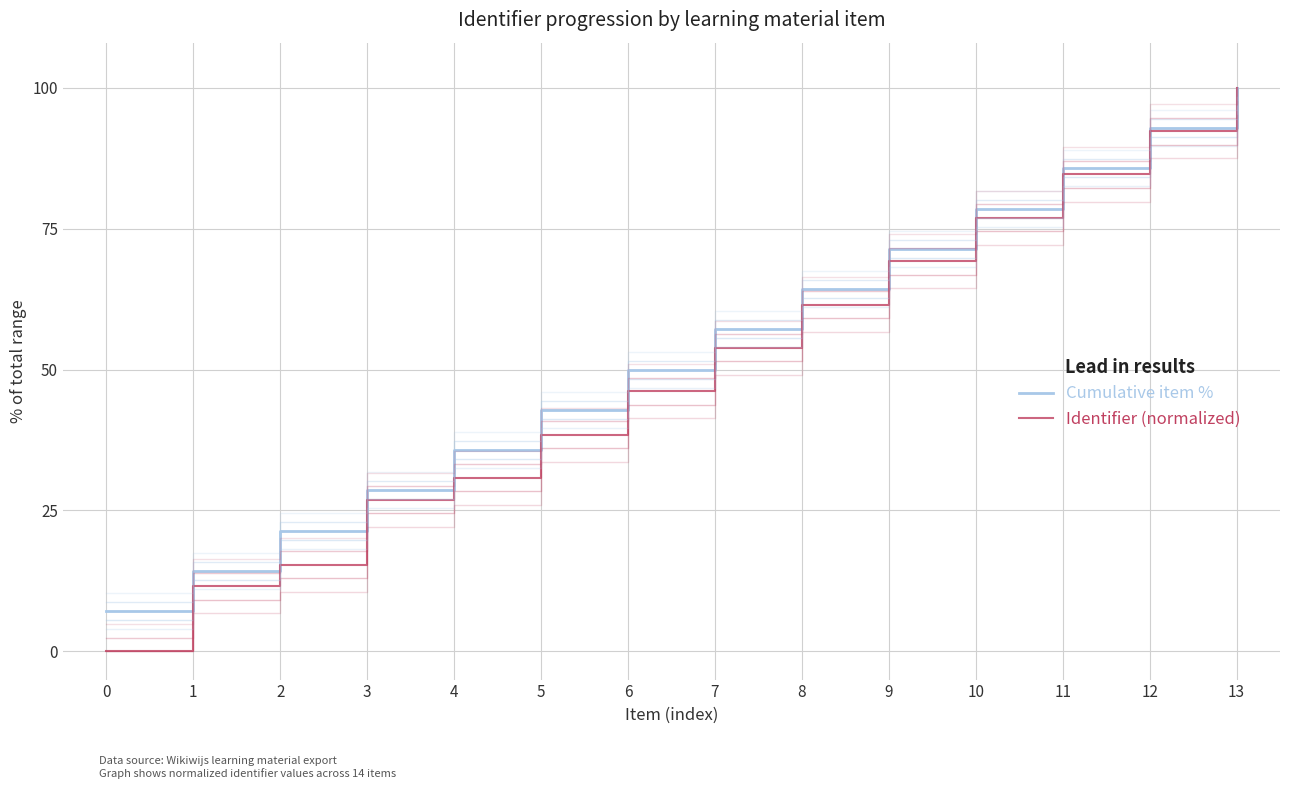

List the series in order of their peak value, lowest first.

Cumulative item %, Identifier (normalized)